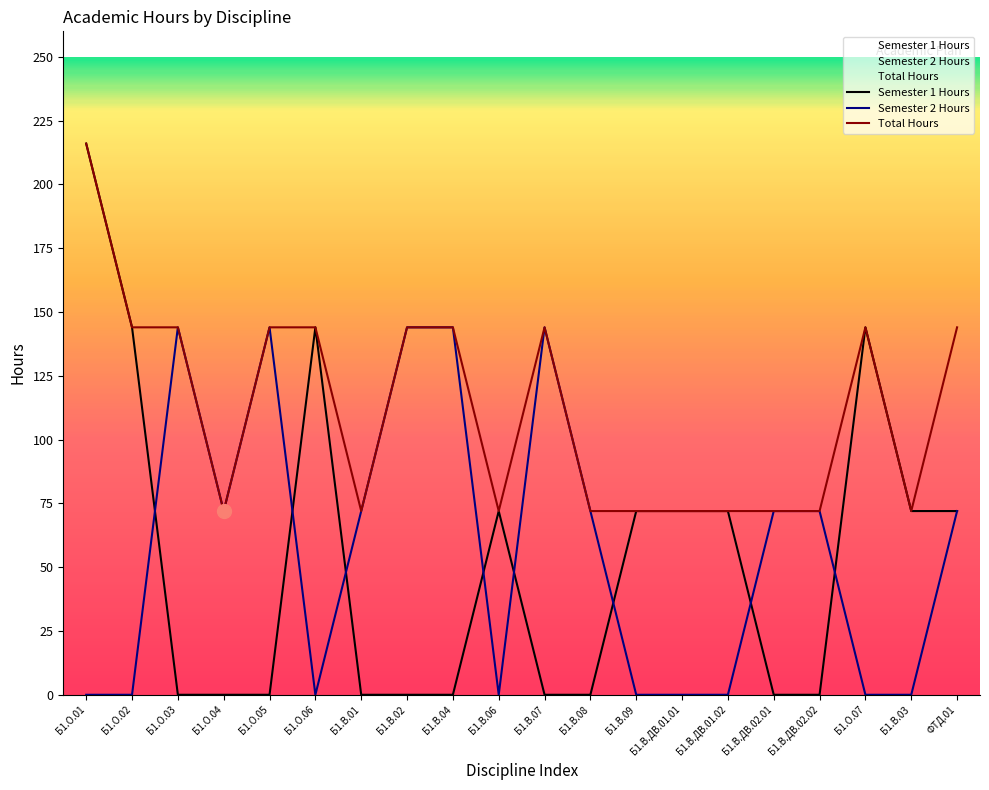

Reading left to right, transcribe all the data shown in this chart.

Semester 1 Hours: 216	144	0	0	0	144	0	0	0	72	0	0	72	72	72	0	0	144	72	72
Semester 2 Hours: 0	0	144	72	144	0	72	144	144	0	144	72	0	0	0	72	72	0	0	72
Total Hours: 216	144	144	72	144	144	72	144	144	72	144	72	72	72	72	72	72	144	72	144